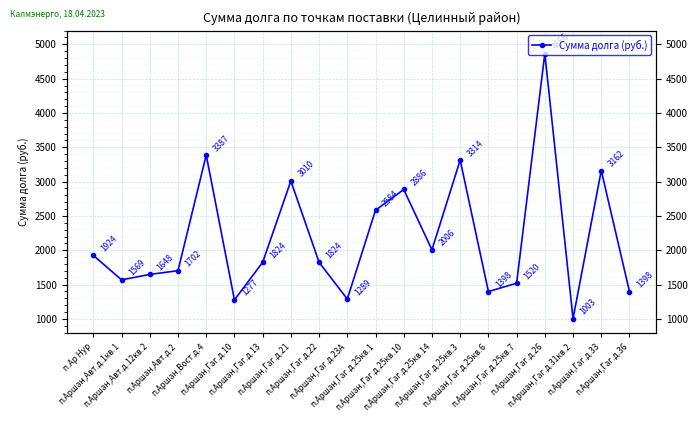

At which category does the data reach its first local valley?

п.Аршан,Авт.д.1кв.1